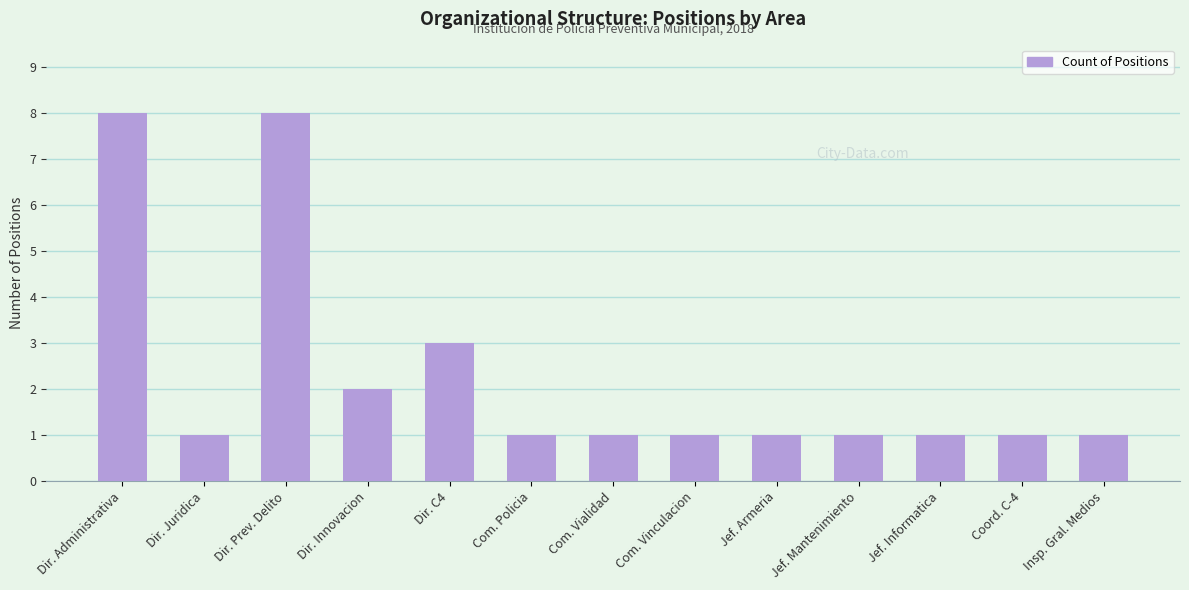

Which has a higher value, Com. Vinculacion or Dir. Prev. Delito?

Dir. Prev. Delito